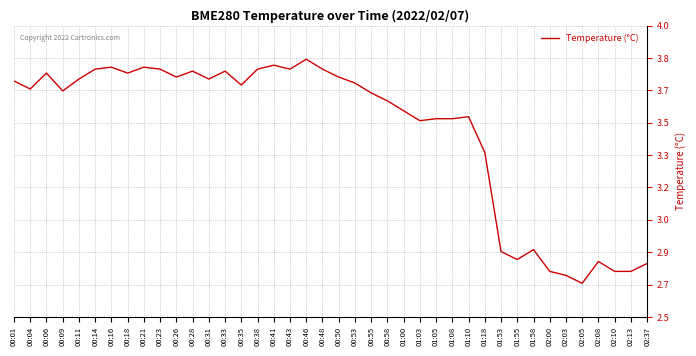

List the labels in order of value, largest first.

00:46, 00:41, 00:16, 00:21, 00:14, 00:23, 00:38, 00:43, 00:48, 00:28, 00:33, 00:06, 00:18, 00:26, 00:50, 00:11, 00:31, 00:01, 00:53, 00:35, 00:04, 00:09, 00:55, 00:58, 01:00, 01:10, 01:05, 01:08, 01:03, 01:18, 01:58, 01:53, 01:55, 02:08, 02:37, 02:00, 02:10, 02:13, 02:03, 02:05